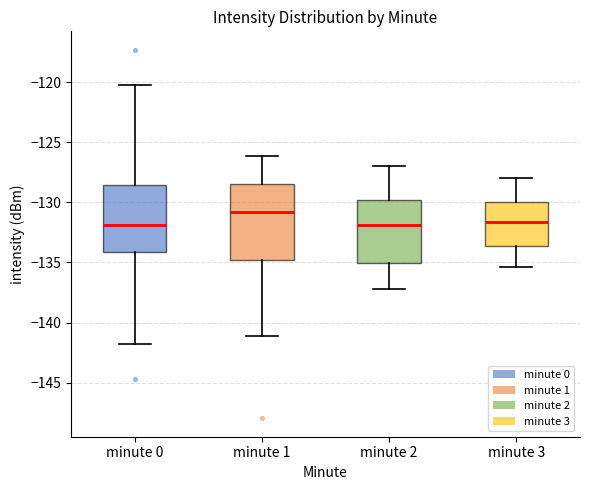

Reading left to right, read every box against the y-axis: the position of its median line, the range the box covers, and the ends of its whiskers. The values are not printed on the chart, so give them approximately, as read against the axis.

minute 0: median -132.0, box -134.0 to -128.5, whiskers -142.0 to -120.5
minute 1: median -131.0, box -135.0 to -128.5, whiskers -141.0 to -126.0
minute 2: median -132.0, box -135.0 to -130.0, whiskers -137.0 to -127.0
minute 3: median -131.5, box -133.5 to -130.0, whiskers -135.5 to -128.0